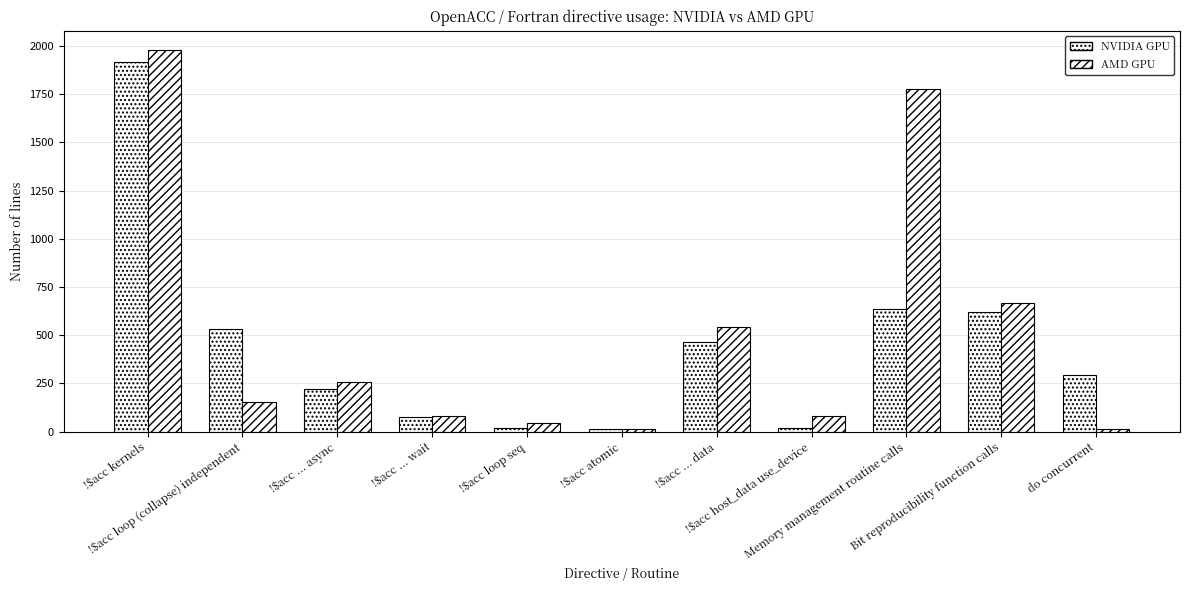

Is the value of NVIDIA GPU at Memory management routine calls greater than the value of AMD GPU at !$acc ... wait?

Yes